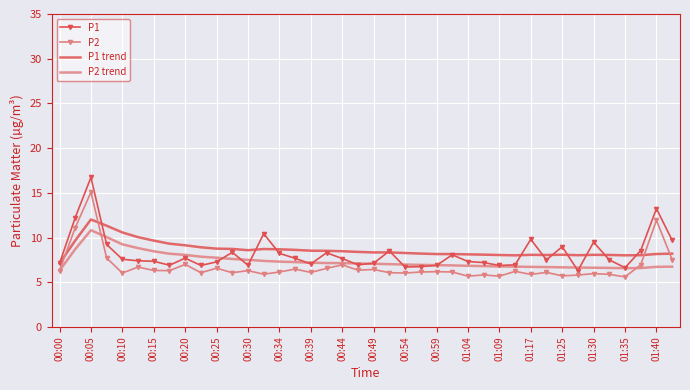

True or false: P1 has more than 1 points higher than both neighbors.

True